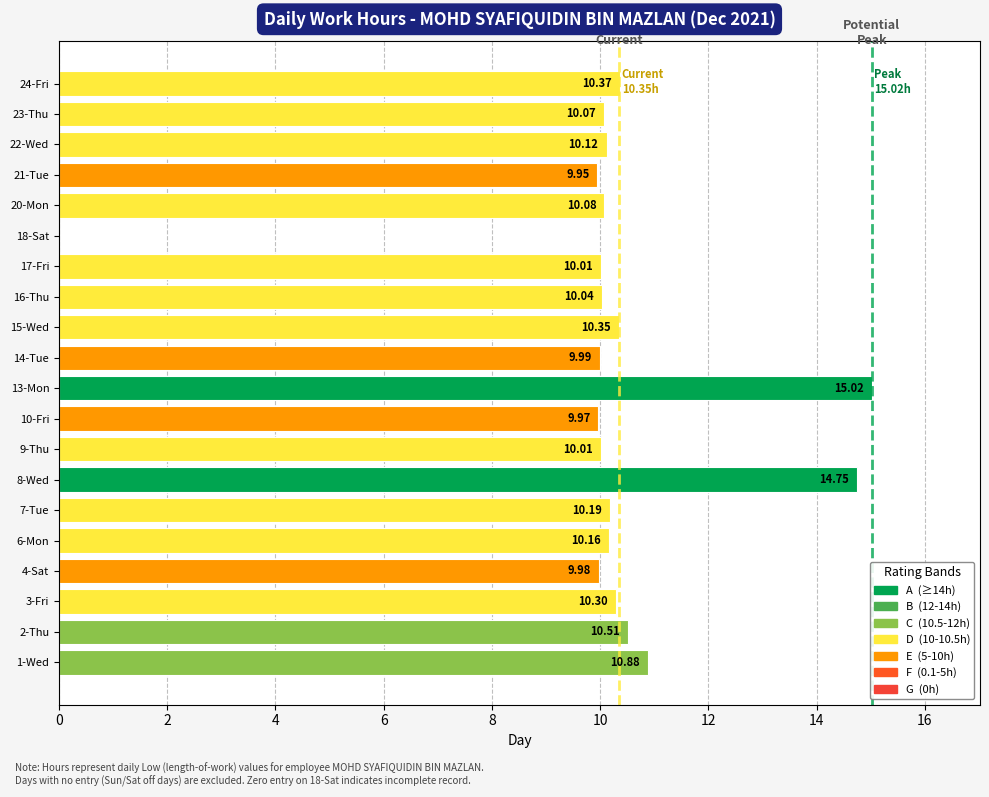

What is the maximum value shown in the chart?

15.0